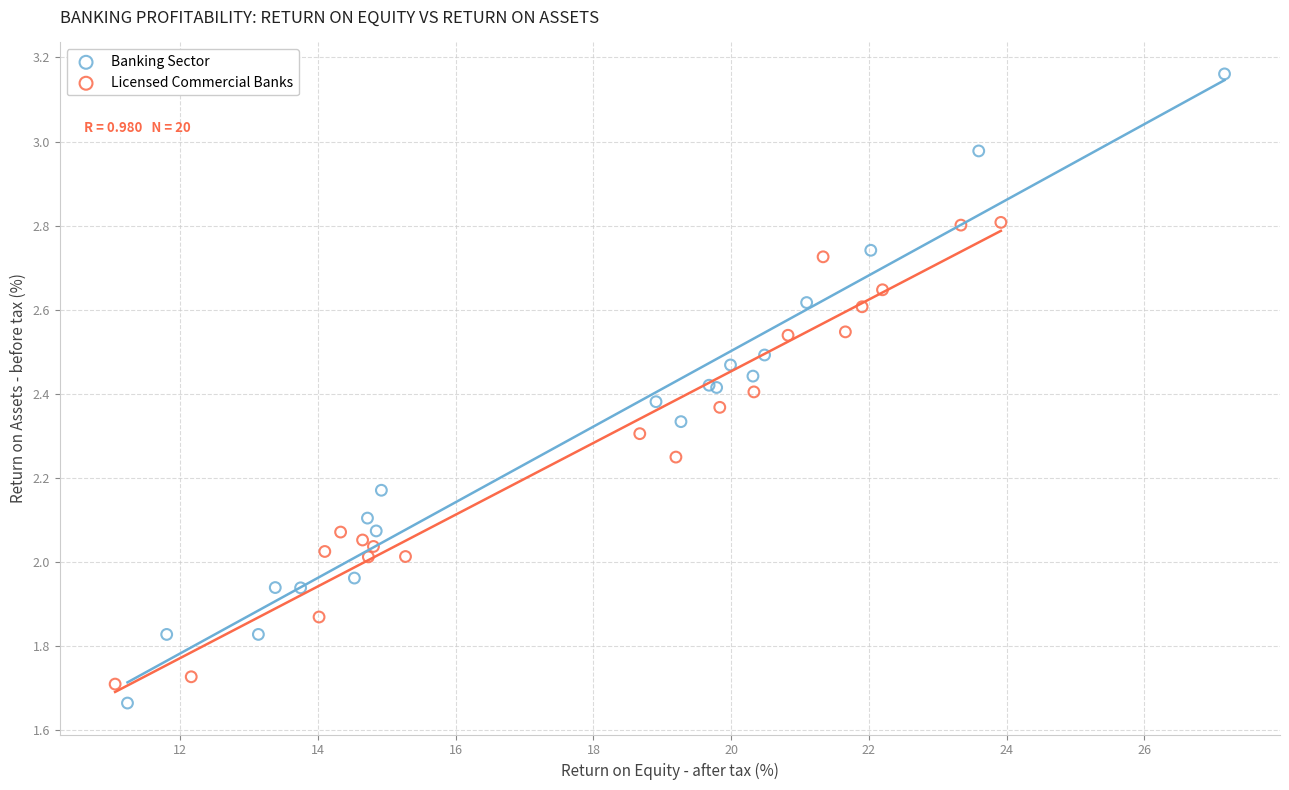

Which series contains the highest Y value?

Banking Sector